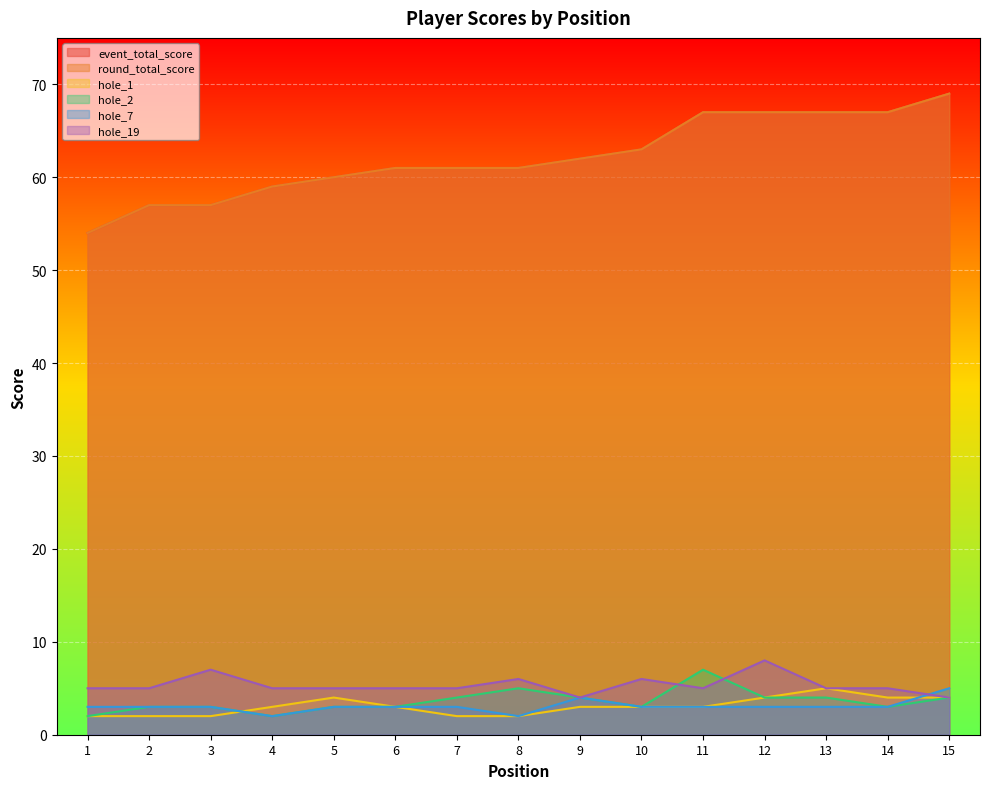

How many lines are shown in the chart?

6